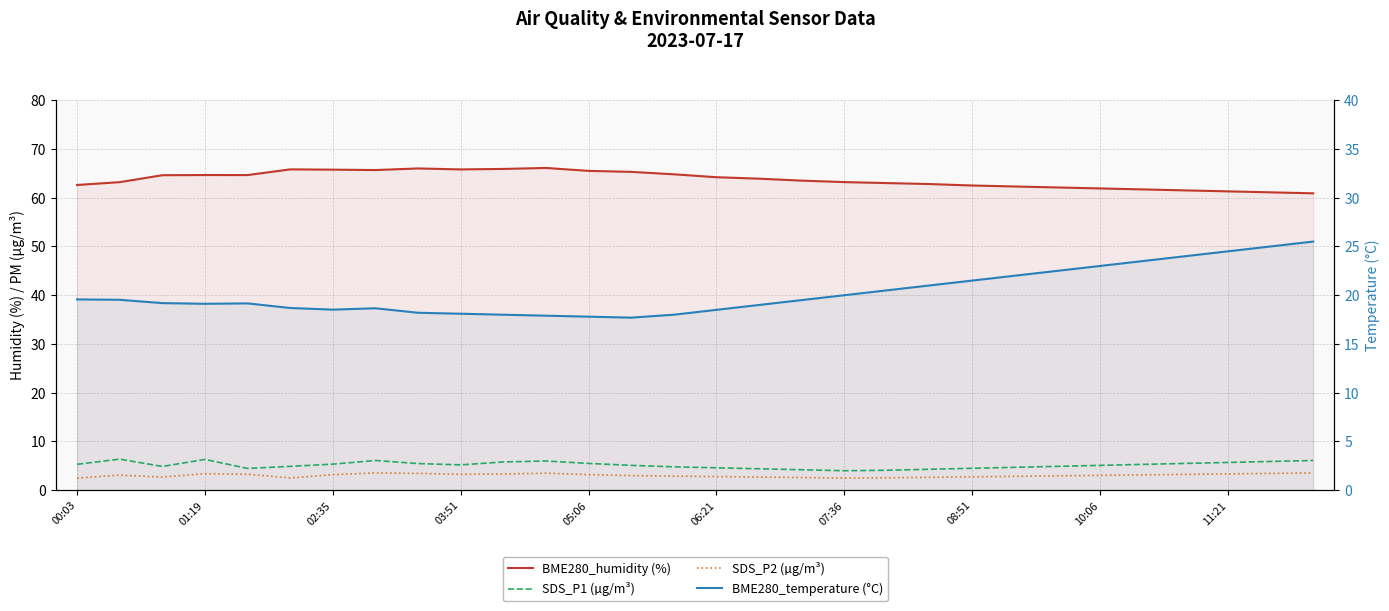

Reading right to left, transcribe all the data shown in this chart.

BME280_humidity (%): 60.9	61.1	61.3	61.5	61.7	61.9	62.1	62.3	62.5	62.8	63.0	63.2	63.5	63.9	64.2	64.8	65.3	65.5	66.1	65.9	65.8	66.0	65.7	65.8	65.8	64.6	64.7	64.6	63.2	62.6
SDS_P1 (µg/m³): 6.1	5.9	5.7	5.5	5.3	5.1	4.9	4.7	4.5	4.3	4.1	4.0	4.2	4.4	4.6	4.8	5.1	5.5	6.0	5.8	5.2	5.5	6.1	5.3	4.9	4.5	6.3	4.9	6.4	5.3
SDS_P2 (µg/m³): 3.5	3.5	3.4	3.2	3.1	3.0	3.0	2.9	2.8	2.6	2.5	2.5	2.6	2.7	2.8	2.9	3.0	3.2	3.5	3.3	3.3	3.5	3.5	3.2	2.5	3.3	3.4	2.7	3.1	2.5
BME280_temperature (°C): 25.5	25.0	24.5	24.0	23.5	23.0	22.5	22.0	21.5	21.0	20.5	20.0	19.5	19.0	18.5	18.0	17.7	17.8	17.9	18.0	18.1	18.2	18.7	18.5	18.7	19.2	19.1	19.2	19.5	19.6